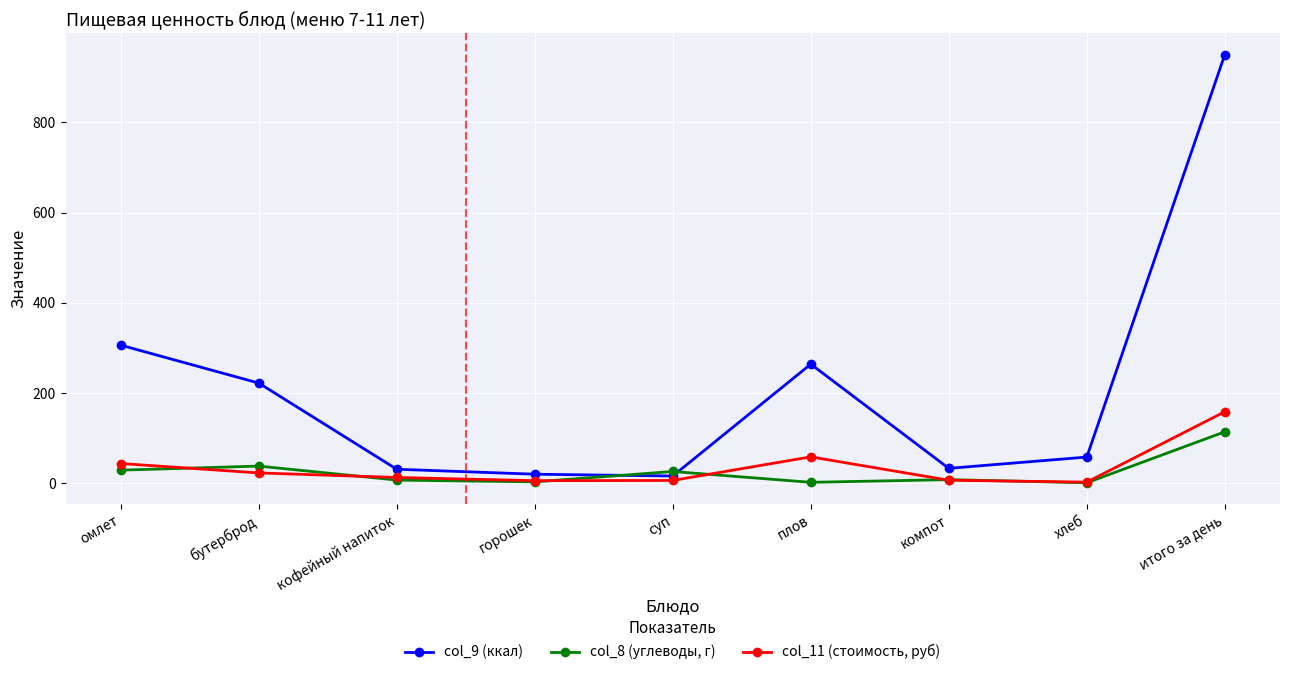

Is this an area chart (filled region under the line)?

No